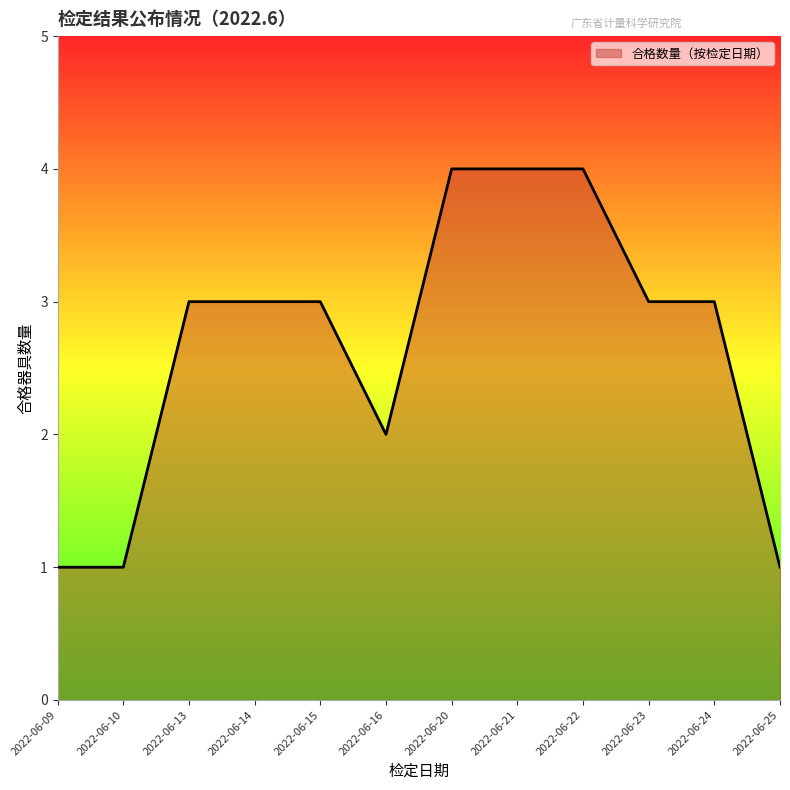

What is the sum of the values at 2022-06-20 and 2022-06-14?

7